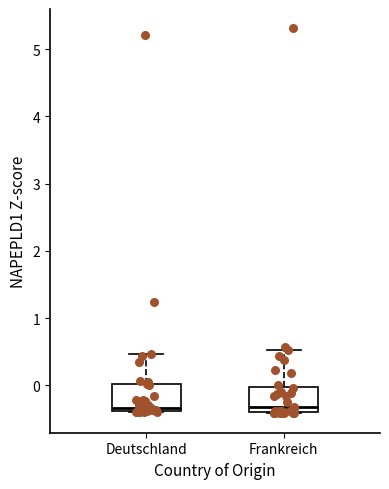

Reading left to right, read every box against the y-axis: the position of its median line, the range the box covers, and the ends of its whiskers. The values are not printed on the chart, so give them approximately, as read against the axis.

Deutschland: median -0.3, box -0.4 to 0.0, whiskers -0.4 to 0.5
Frankreich: median -0.3, box -0.4 to 0.0, whiskers -0.4 to 0.5